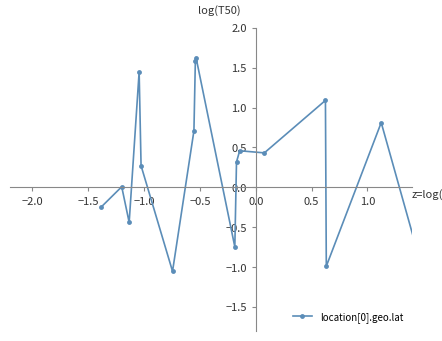

What is the difference between the second highest and second lowest values?

2.9